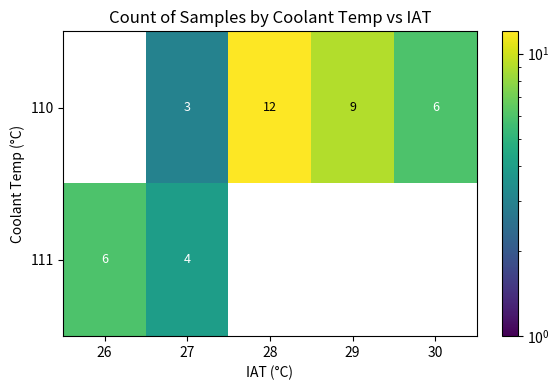

What is the sum of the 110 values at 28 and 27?

15